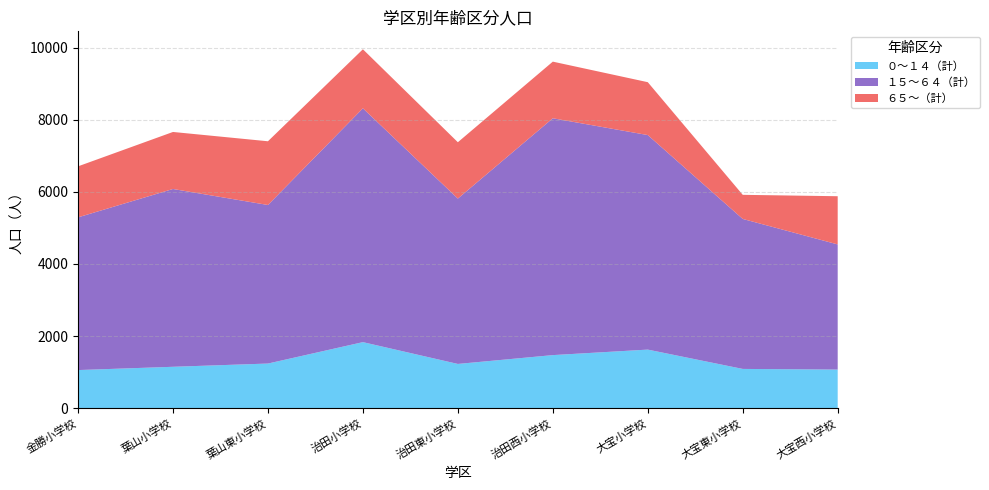

Reading left to right, list all the values displayed in this chart.

０～１４（計）: 1056	1147	1237	1831	1226	1471	1624	1088	1070
１５～６４（計）: 4237	4933	4399	6487	4588	6571	5952	4161	3472
６５～（計）: 1415	1582	1768	1638	1563	1571	1467	669	1337